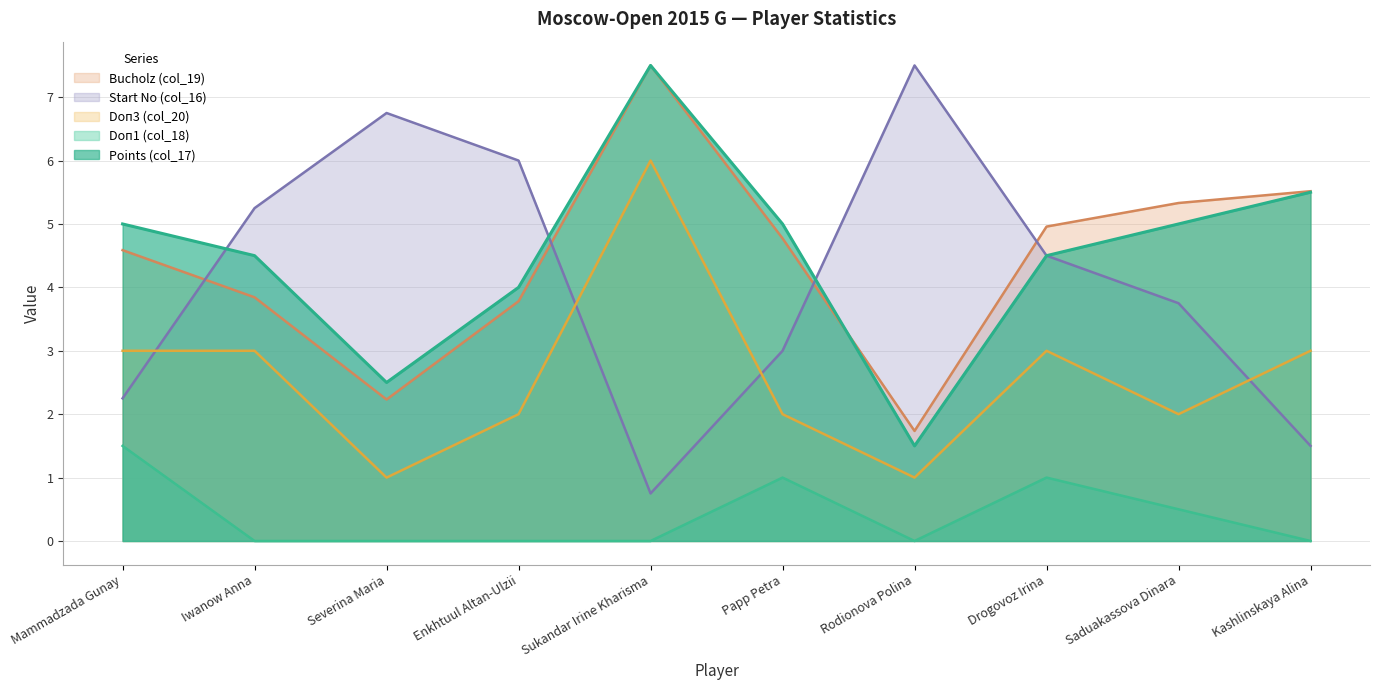

What are all the series names shown in the legend?

Bucholz (col_19), Start No (col_16), Doп3 (col_20), Doп1 (col_18), Points (col_17)